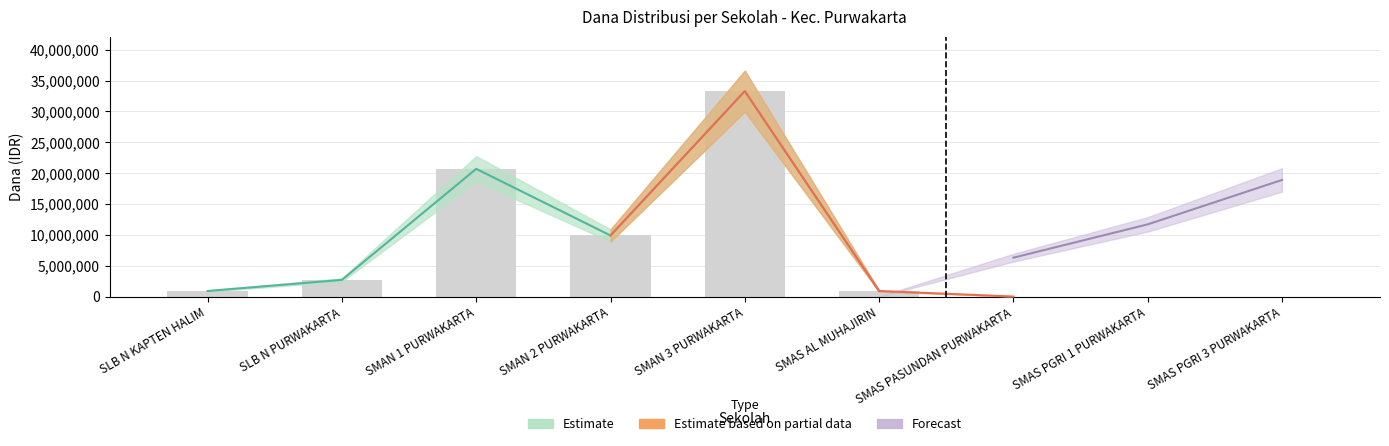

The Siswa Disalurkan series shows 2 at SMAS PASUNDAN PURWAKARTA. True or false?

False